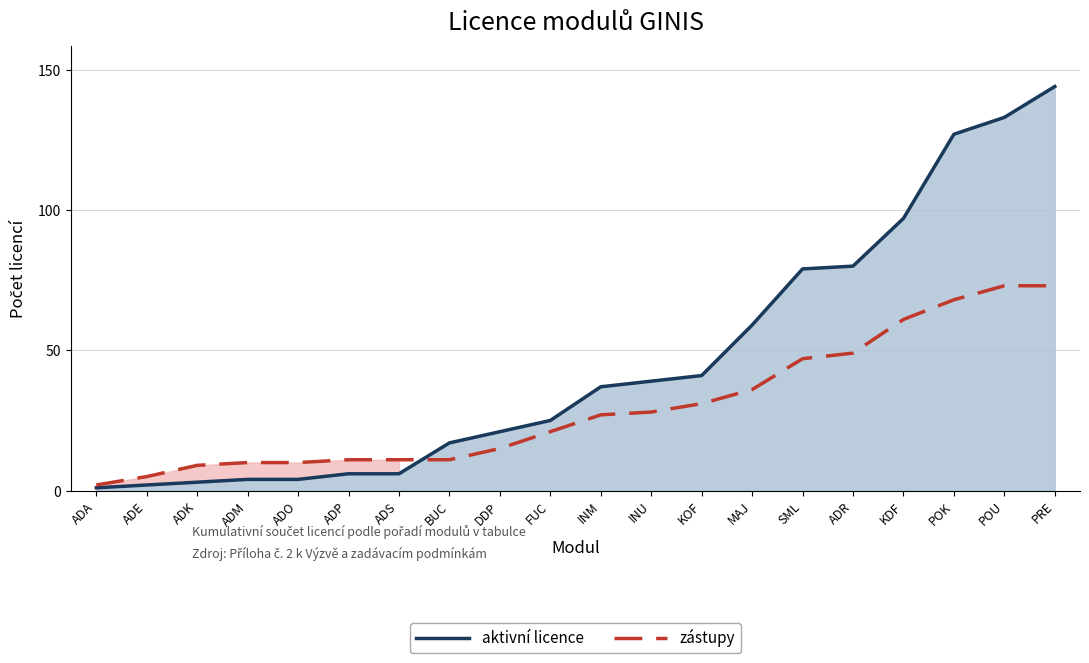

Rank the series by their maximum value, from highest to lowest.

aktivní licence, zástupy